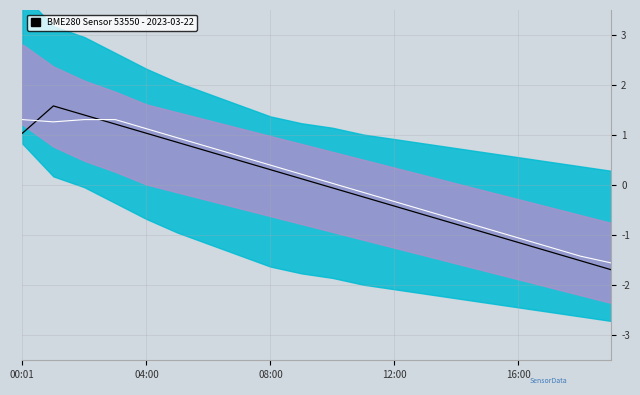

Where is Humidity nearest to the value 0?

10